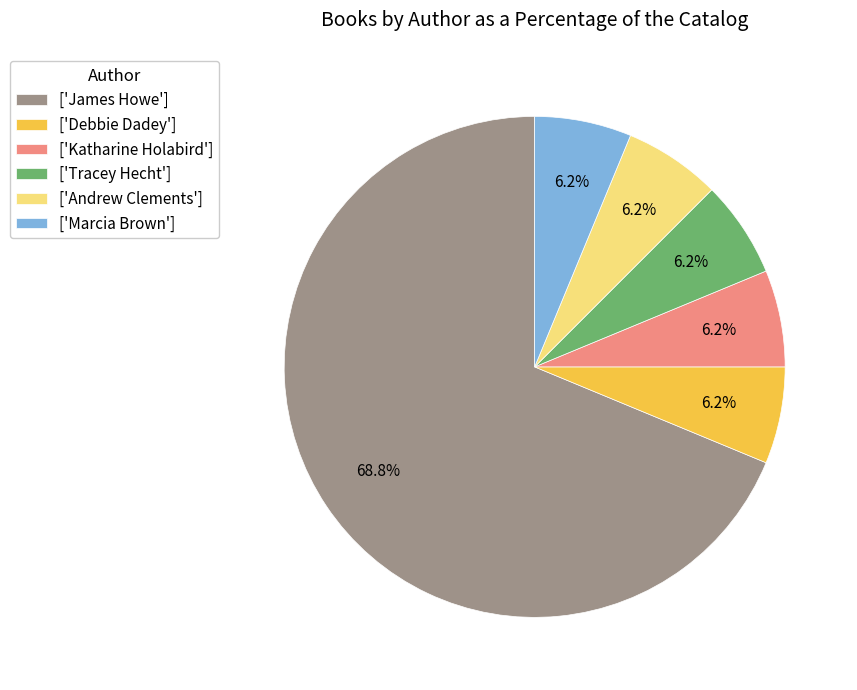

Is the sum of ['Marcia Brown'] and ['Andrew Clements'] greater than half?

No